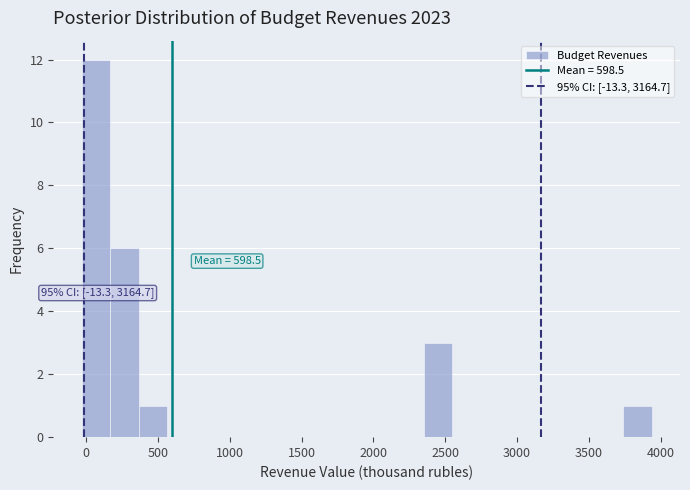

Read against the x-axis, roughly where is the centre of the tallest bar?

50